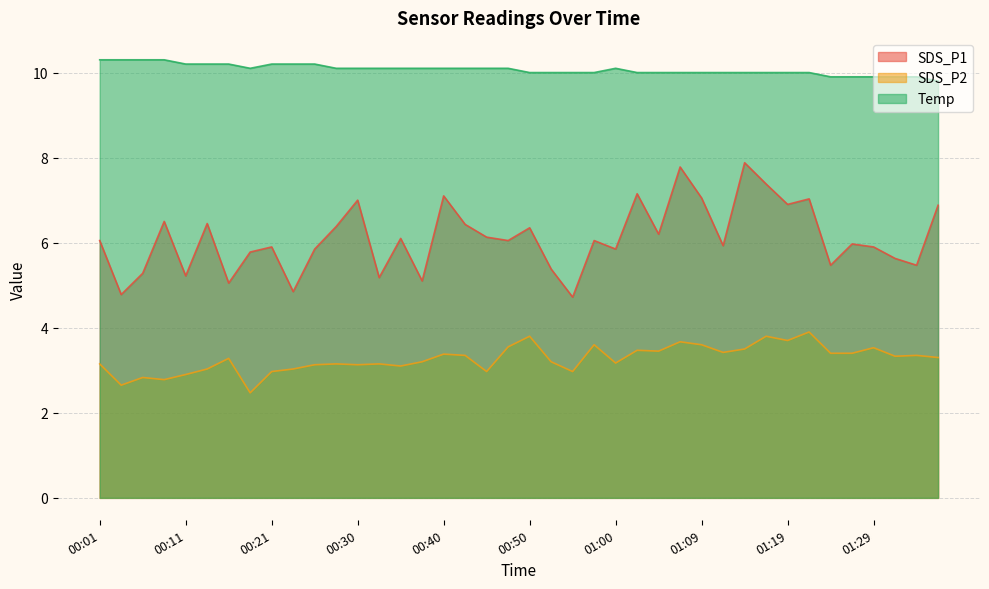

Reading right to left, extract all data points from this chart.

SDS_P1: 6.9	5.5	5.6	5.9	6.0	5.5	7.0	6.9	7.4	7.9	5.9	7.0	7.8	6.2	7.2	5.8	6.0	4.7	5.4	6.3	6.0	6.1	6.4	7.1	5.1	6.1	5.2	7.0	6.4	5.8	4.8	5.9	5.8	5.0	6.5	5.2	6.5	5.3	4.8	6.0
SDS_P2: 3.3	3.4	3.3	3.5	3.4	3.4	3.9	3.7	3.8	3.5	3.4	3.6	3.7	3.5	3.5	3.2	3.6	3.0	3.2	3.8	3.5	3.0	3.4	3.4	3.2	3.1	3.1	3.1	3.1	3.1	3.0	3.0	2.5	3.3	3.0	2.9	2.8	2.8	2.6	3.1
Temp: 9.8	9.9	9.9	9.9	9.9	9.9	10.0	10.0	10.0	10.0	10.0	10.0	10.0	10.0	10.0	10.1	10.0	10.0	10.0	10.0	10.1	10.1	10.1	10.1	10.1	10.1	10.1	10.1	10.1	10.2	10.2	10.2	10.1	10.2	10.2	10.2	10.3	10.3	10.3	10.3